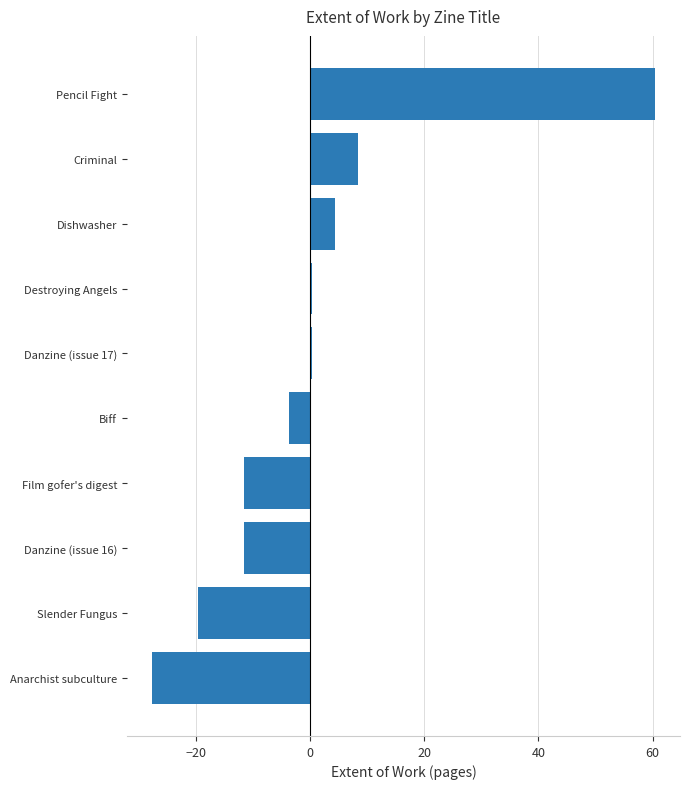

What is the label of the 9th bar from the top?

Slender Fungus